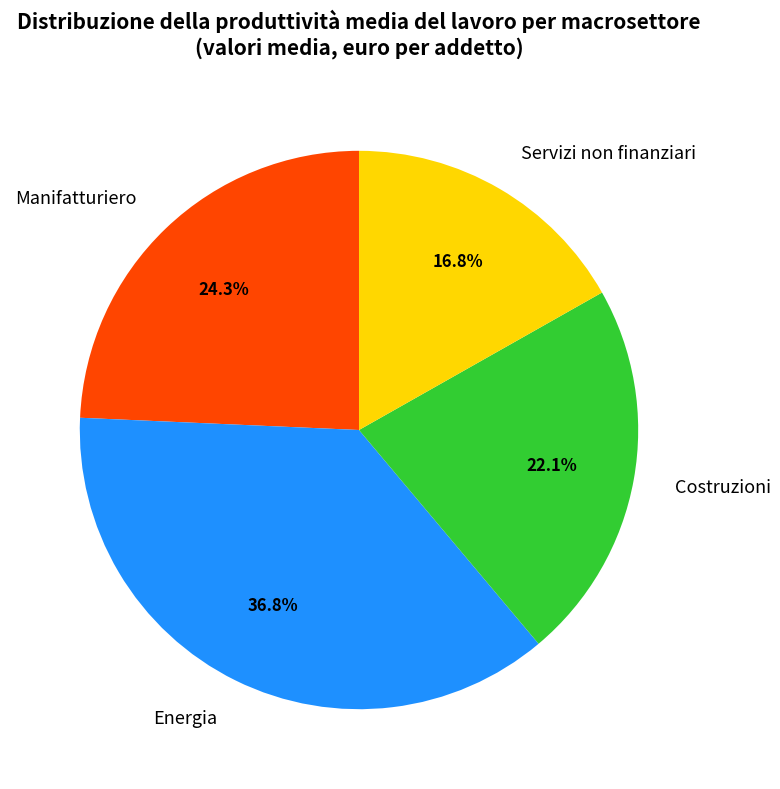

How many slices are in this pie chart?

4